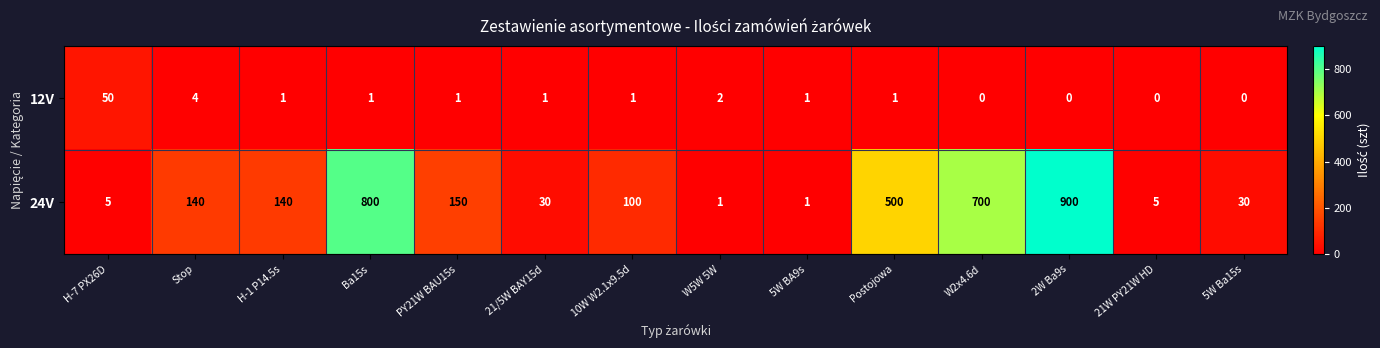

What is the highest value of the 24V series?

900